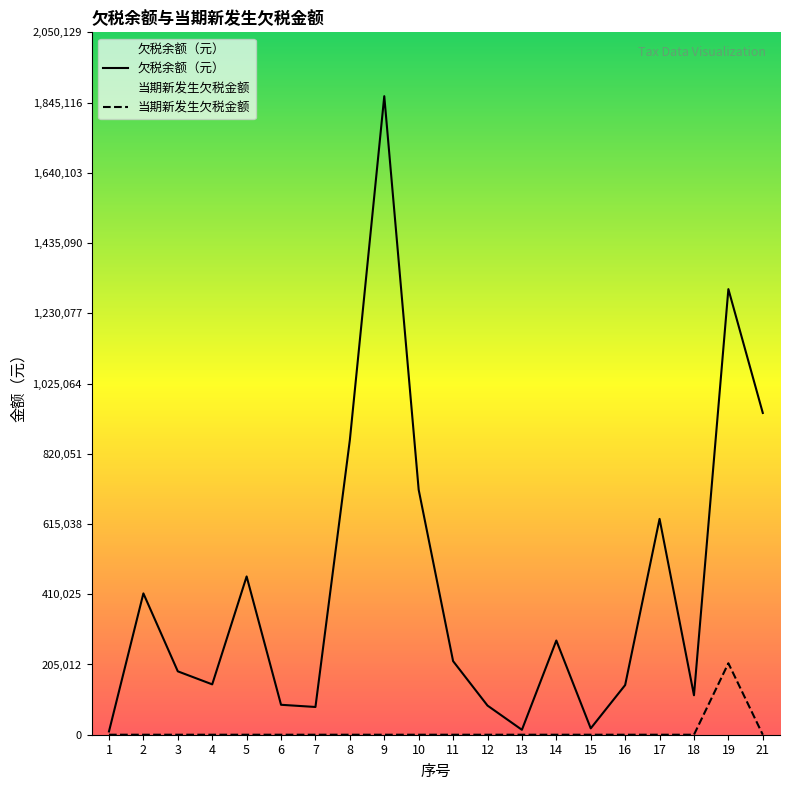

Which series has the largest total across all categories?

欠税余额（元）